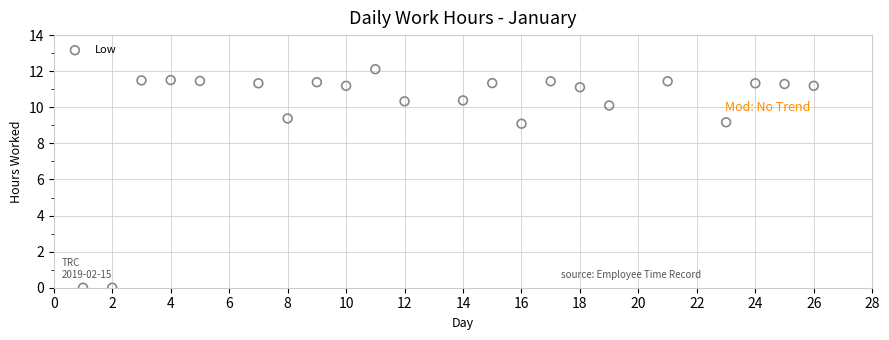

What is the range of X values (max minus min)?

25.0